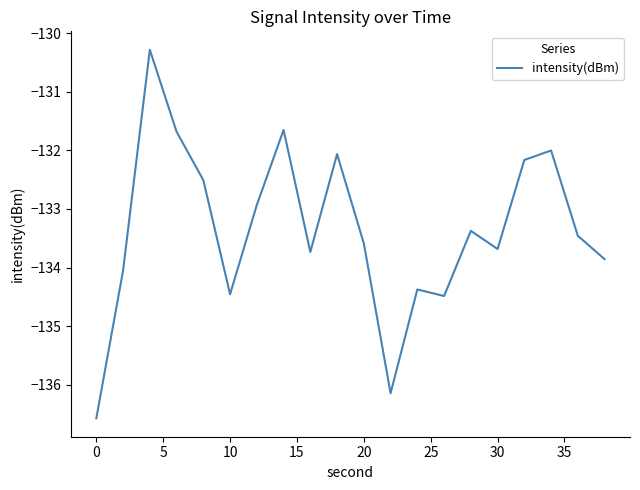

What is the maximum value shown in the chart?

-130.3